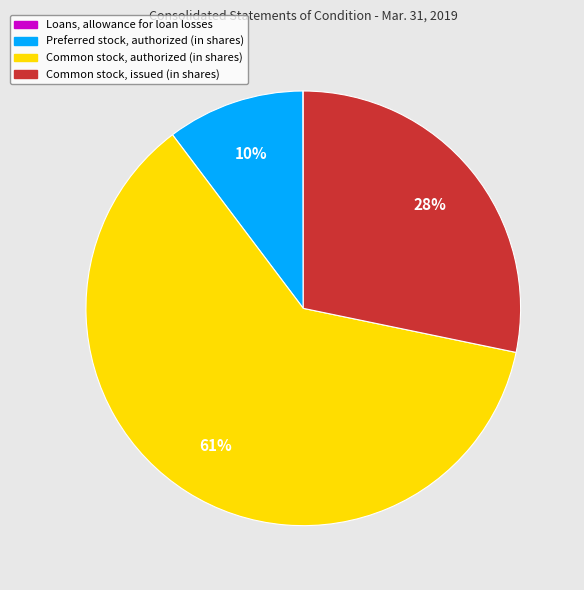

The Common stock, issued (in shares) slice represents 35% of the pie. True or false?

False